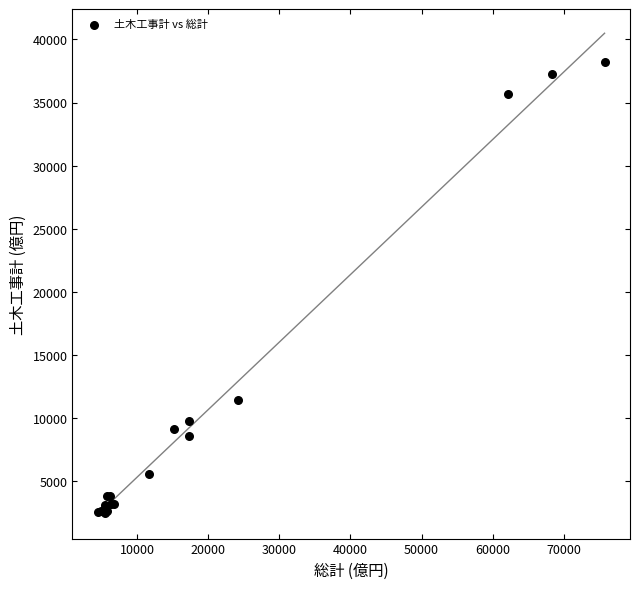

What Y value in the scatter plot is closest to 20348?

11450.3